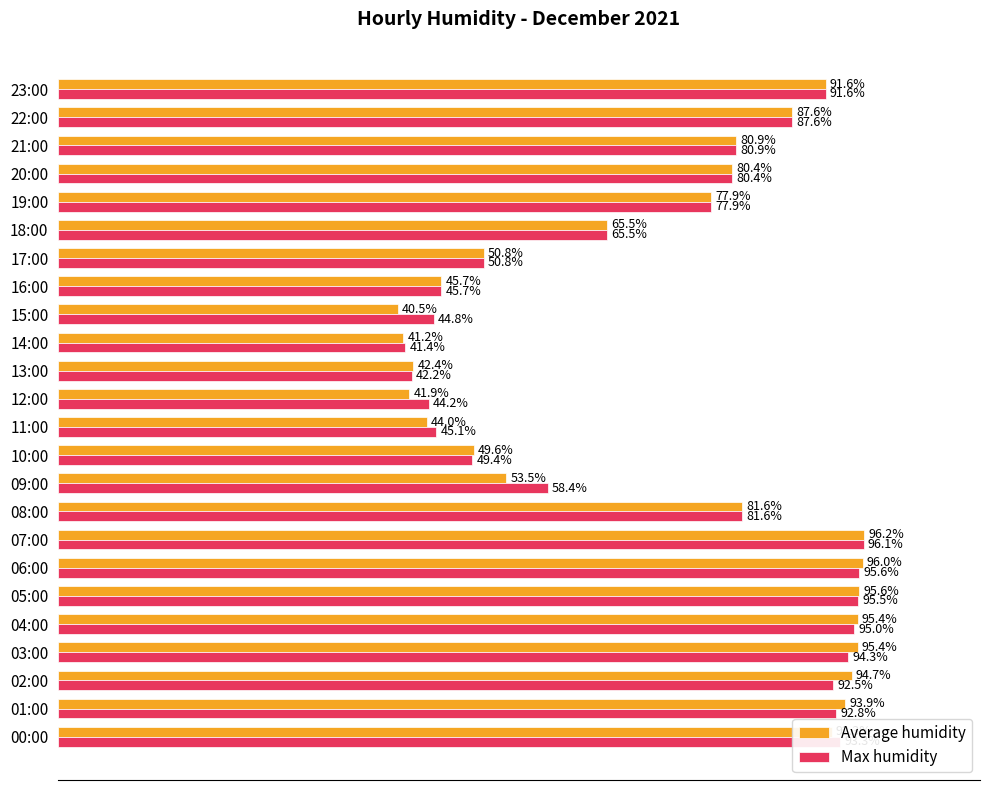

At which category is the sum across all series the highest?

07:00